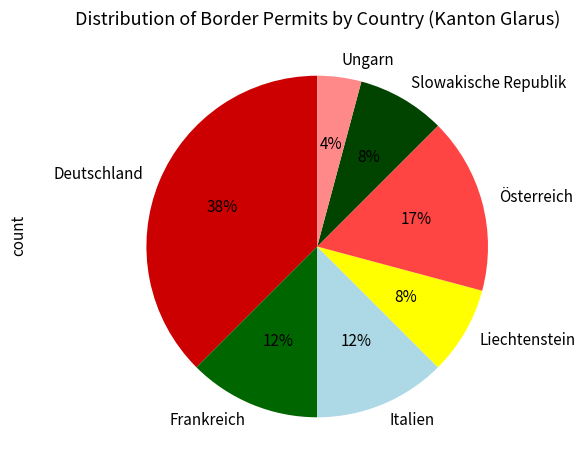

What is the ratio of the value at Slowakische Republik to the value at Ungarn?

2.0